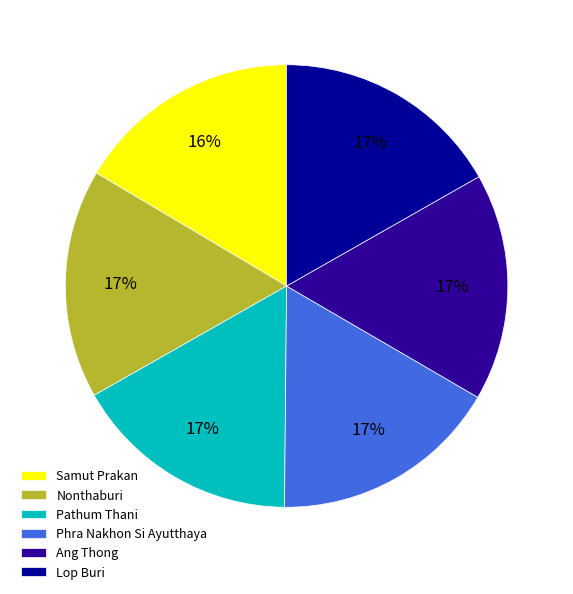

What percentage is the Samut Prakan slice, to the nearest percent?

16%